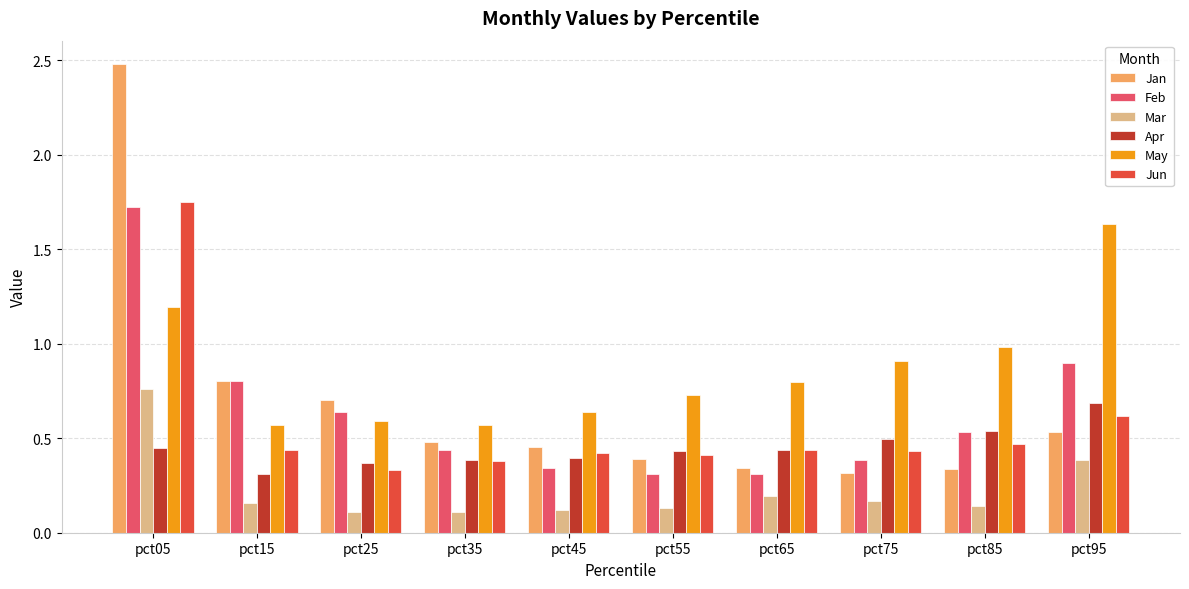

What is the difference between the maximum and second lowest values in the Feb series?

1.4